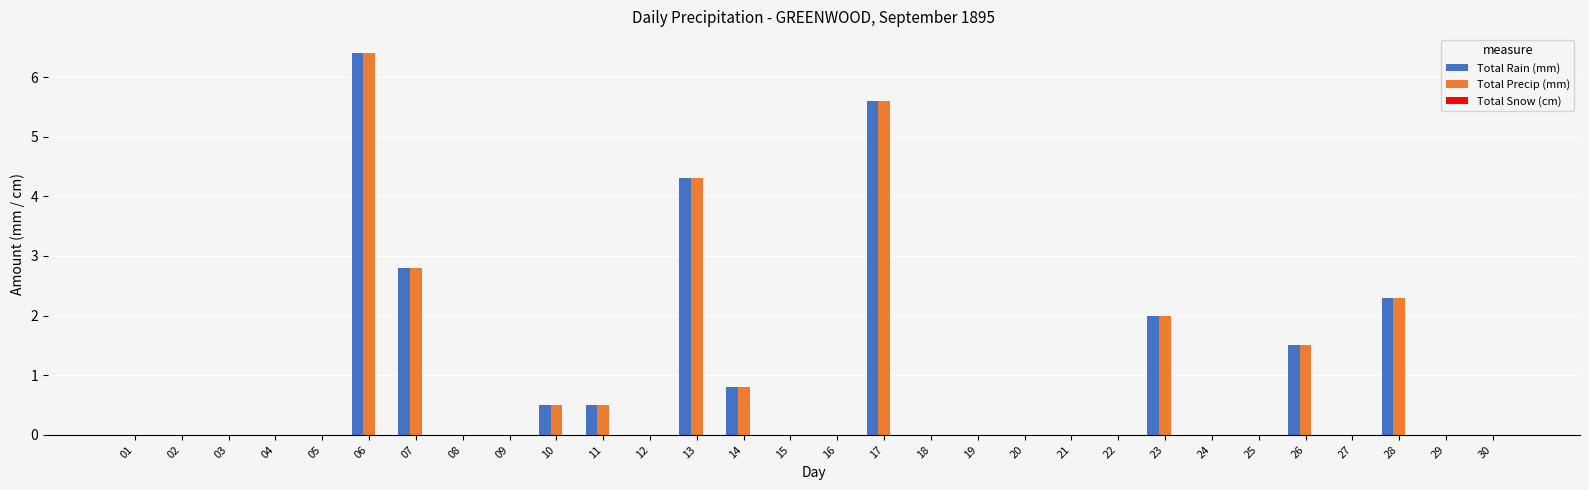

What is the approximate value of Total Rain (mm) at 28?

2.3